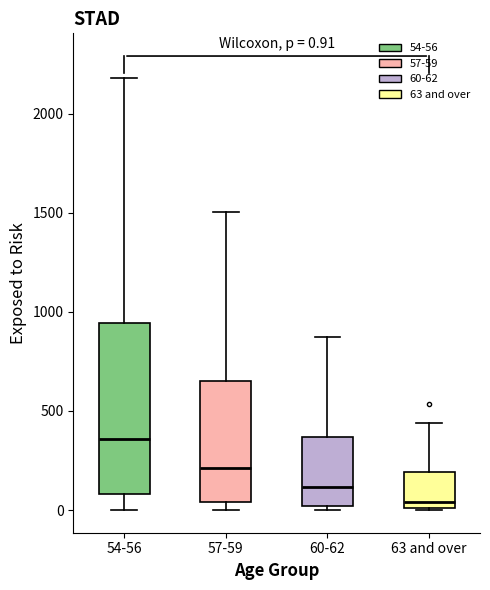

Which box is the tallest, from its lower edge to its upper edge?

54-56